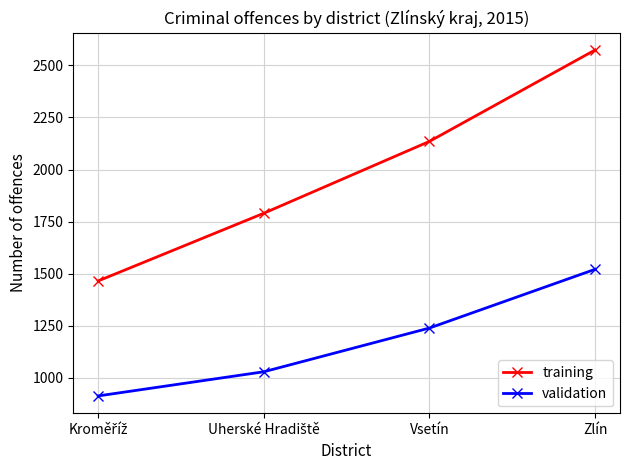

List the series in order of their overall mean, lowest first.

validation, training